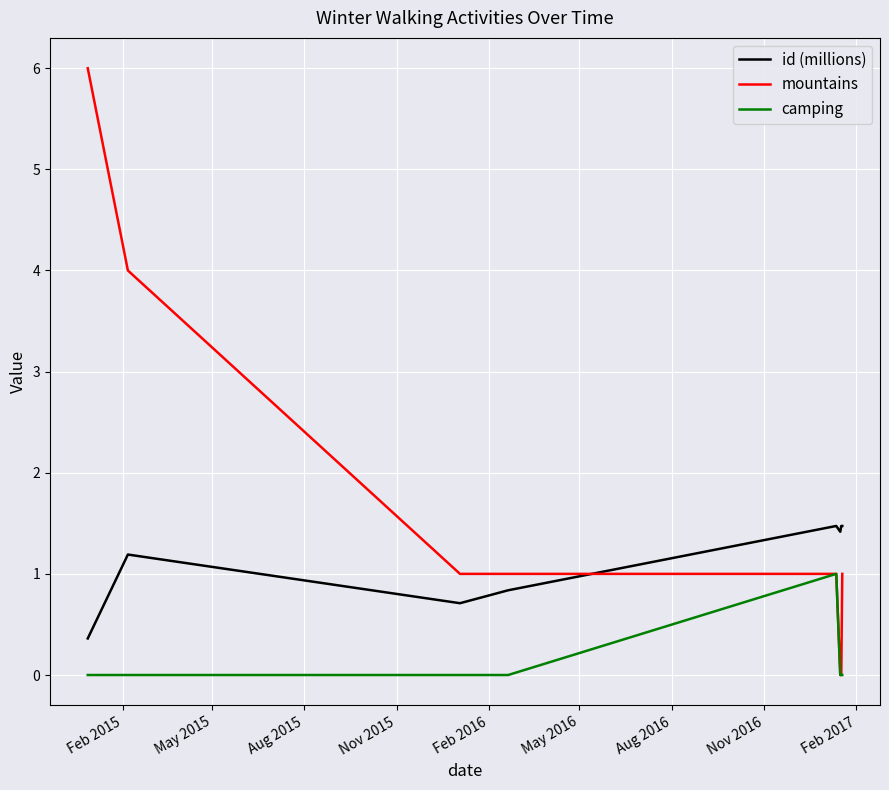

How many intersections are there between id (millions) and mountains?

1